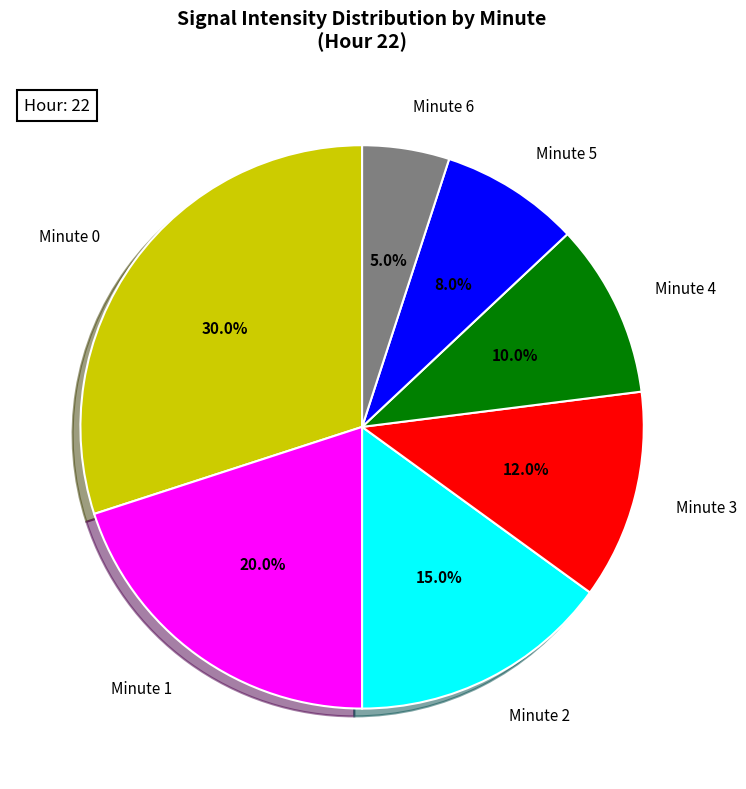

Rank the categories by value from highest to lowest.

Minute 0, Minute 1, Minute 2, Minute 3, Minute 4, Minute 5, Minute 6